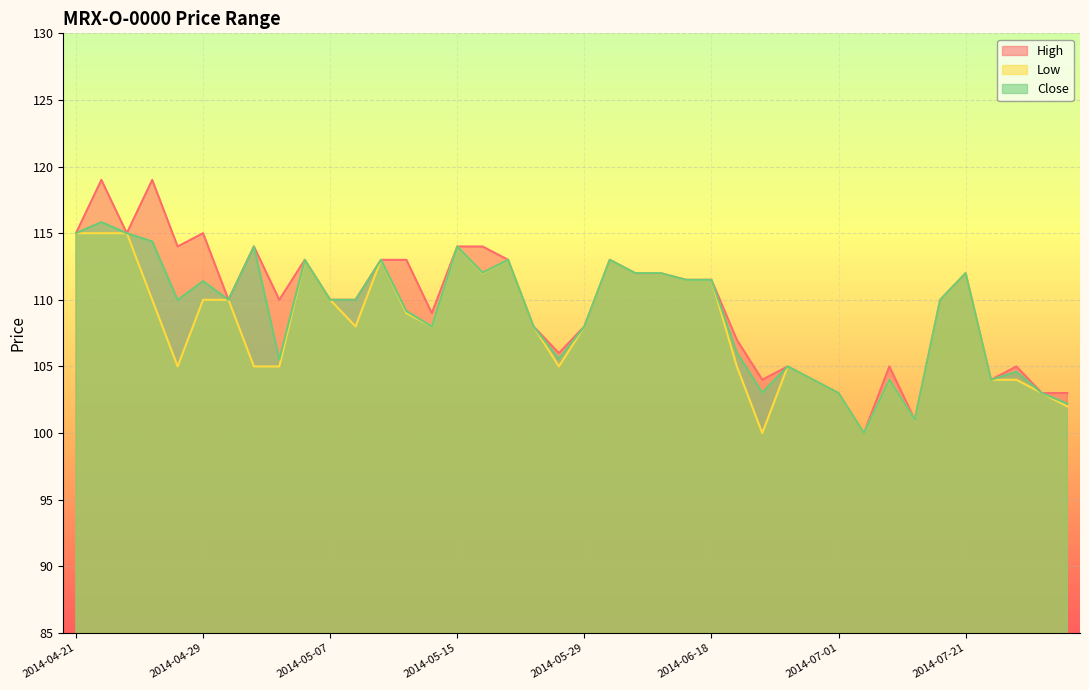

True or false: High has more than 1 interior local peaks.

True